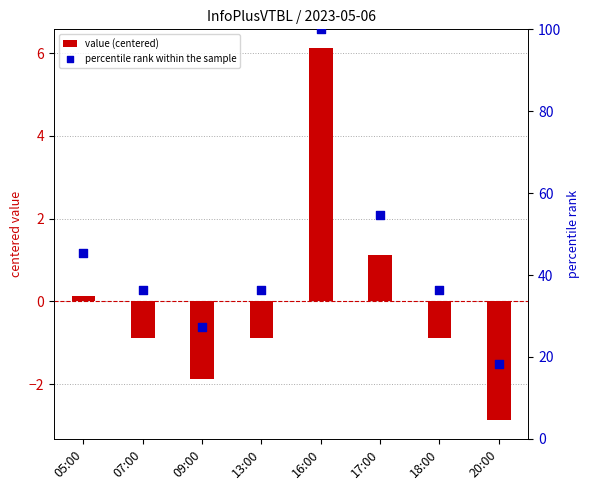

Which series contains the lowest Y value?

value (centered)